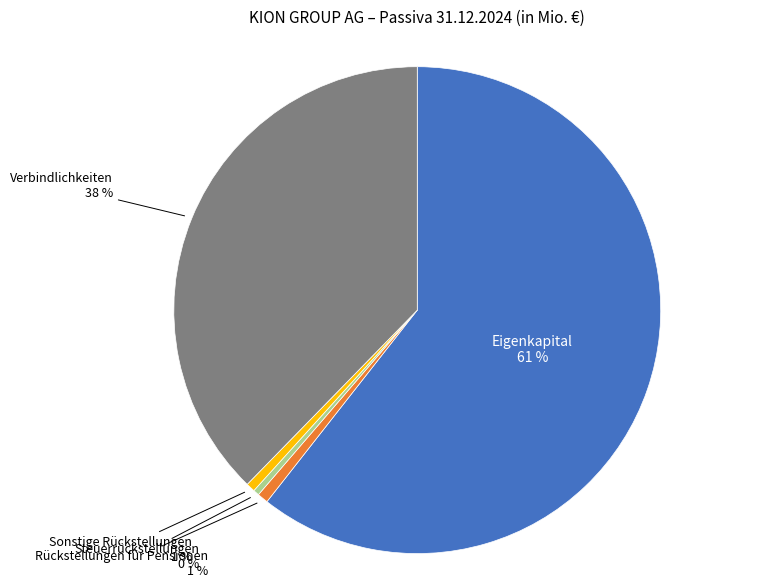

What percentage is the Sonstige Rückstellungen slice, to the nearest percent?

1%